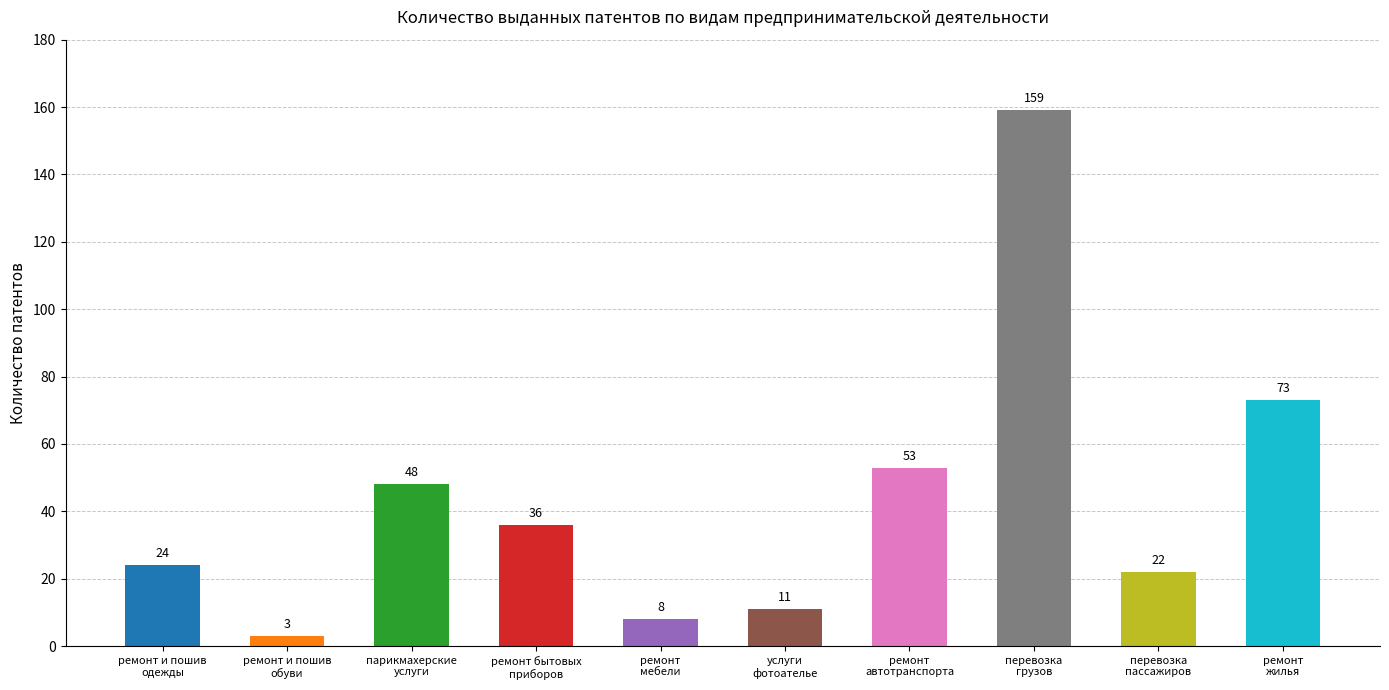

Approximately how many times larger is the value at услуги
фотоателье compared to ремонт
жилья?

0.2